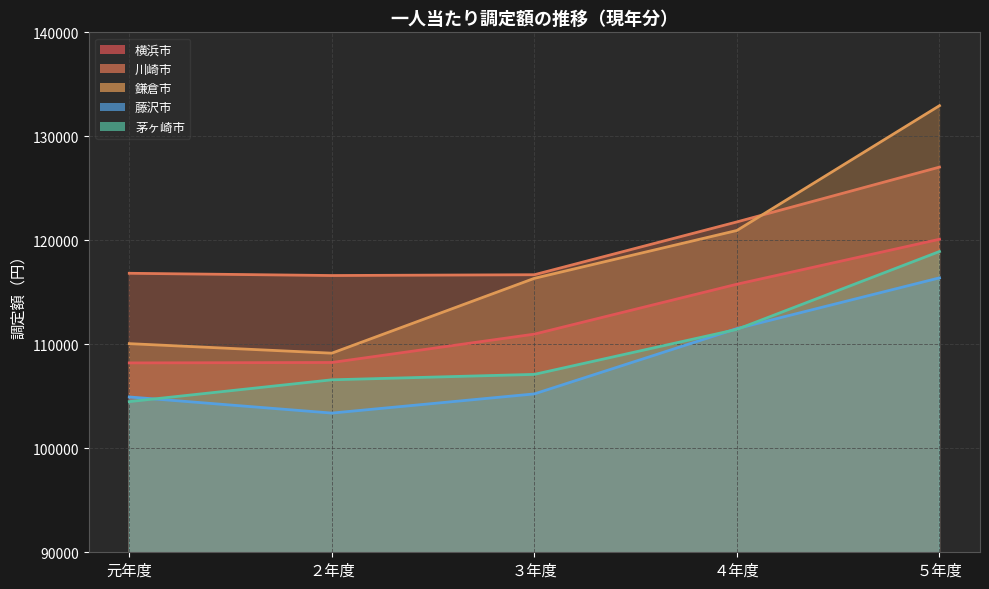

How many data points does each series have?

5